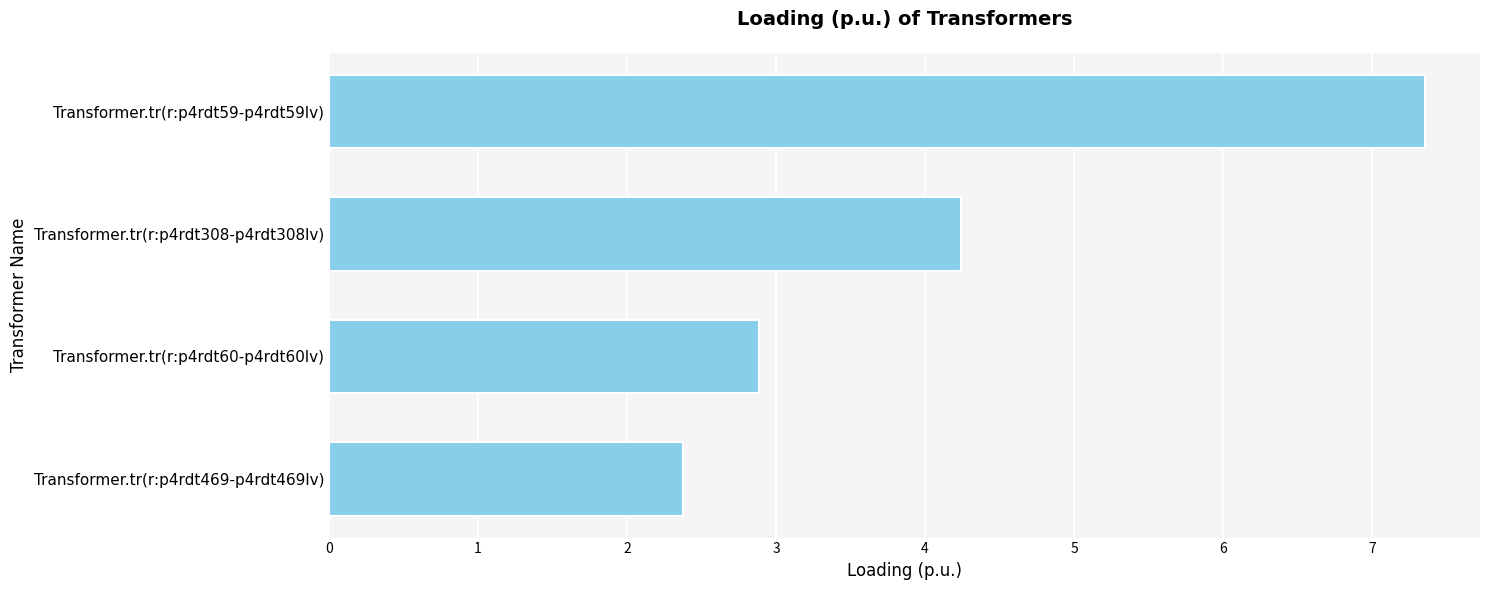

What is the sum of all values?

16.9